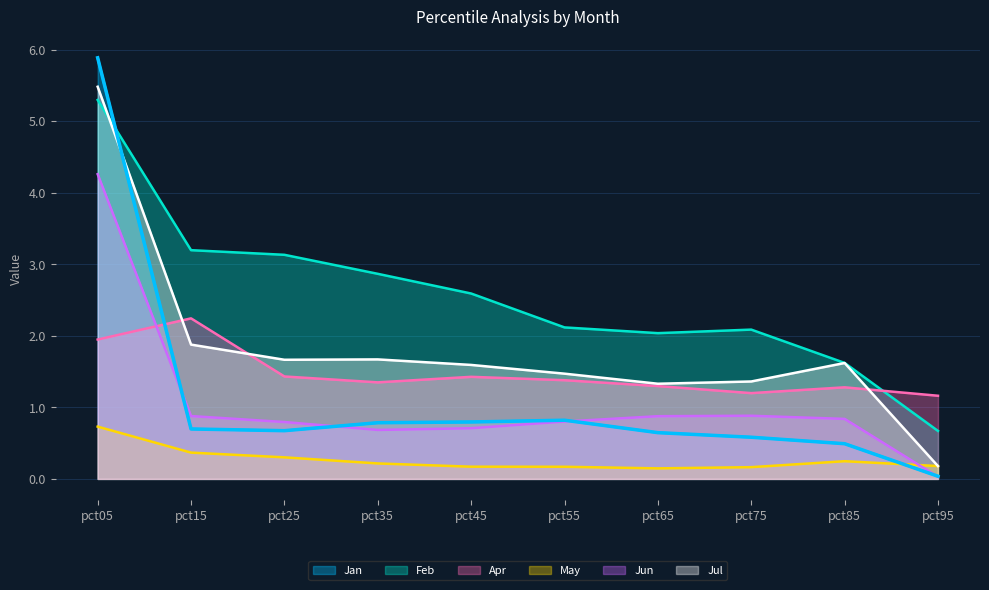

Which series has the largest range (max minus min)?

Jan